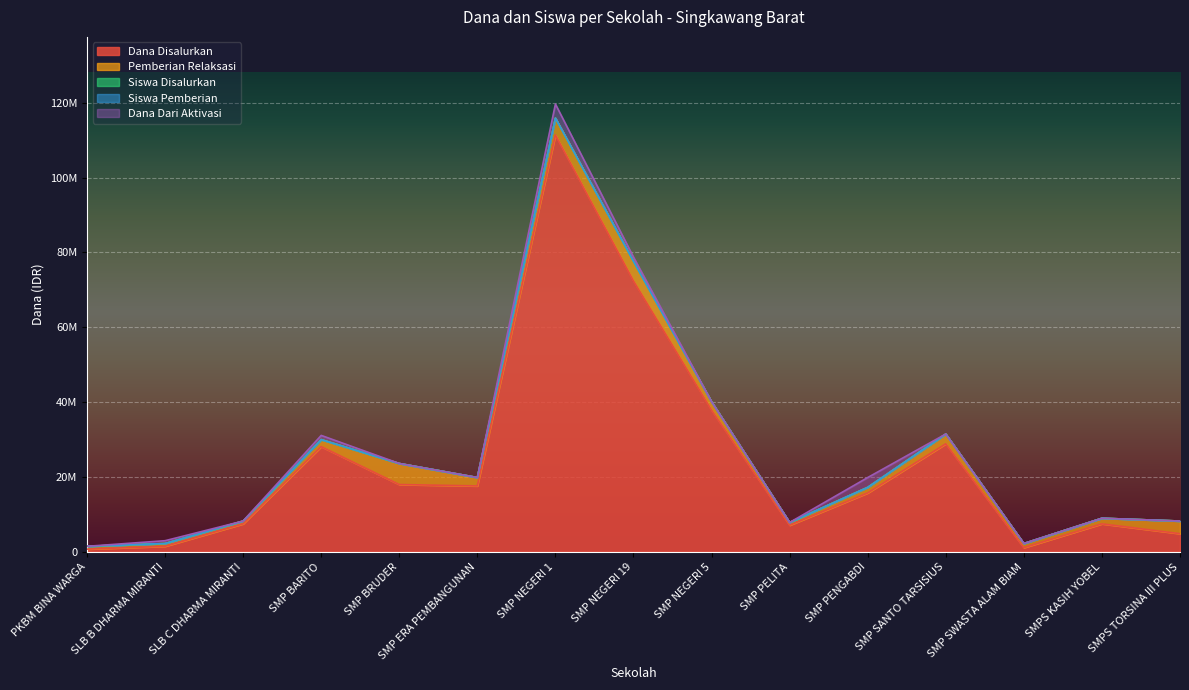

True or false: Dana Disalurkan and Siswa Pemberian intersect in this chart.

False